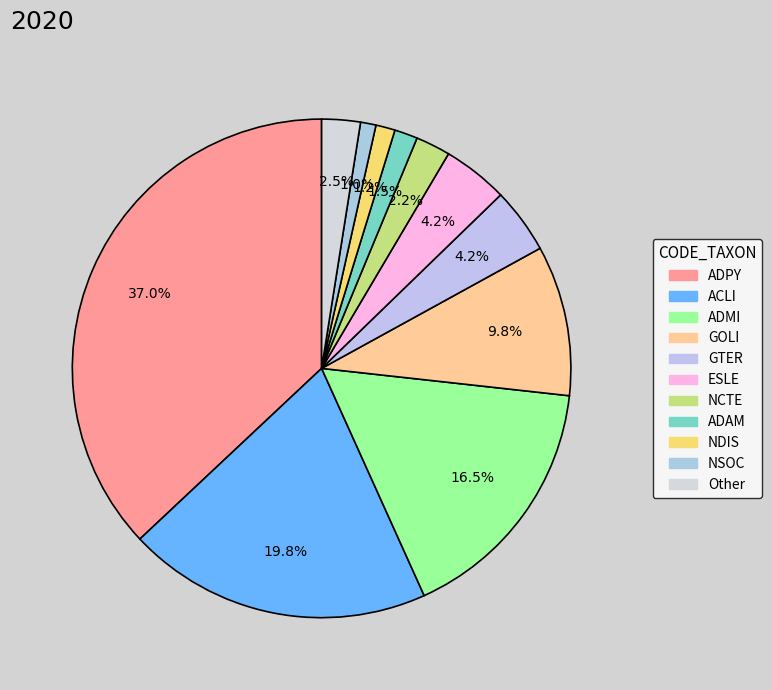

How many slices are in this pie chart?

11